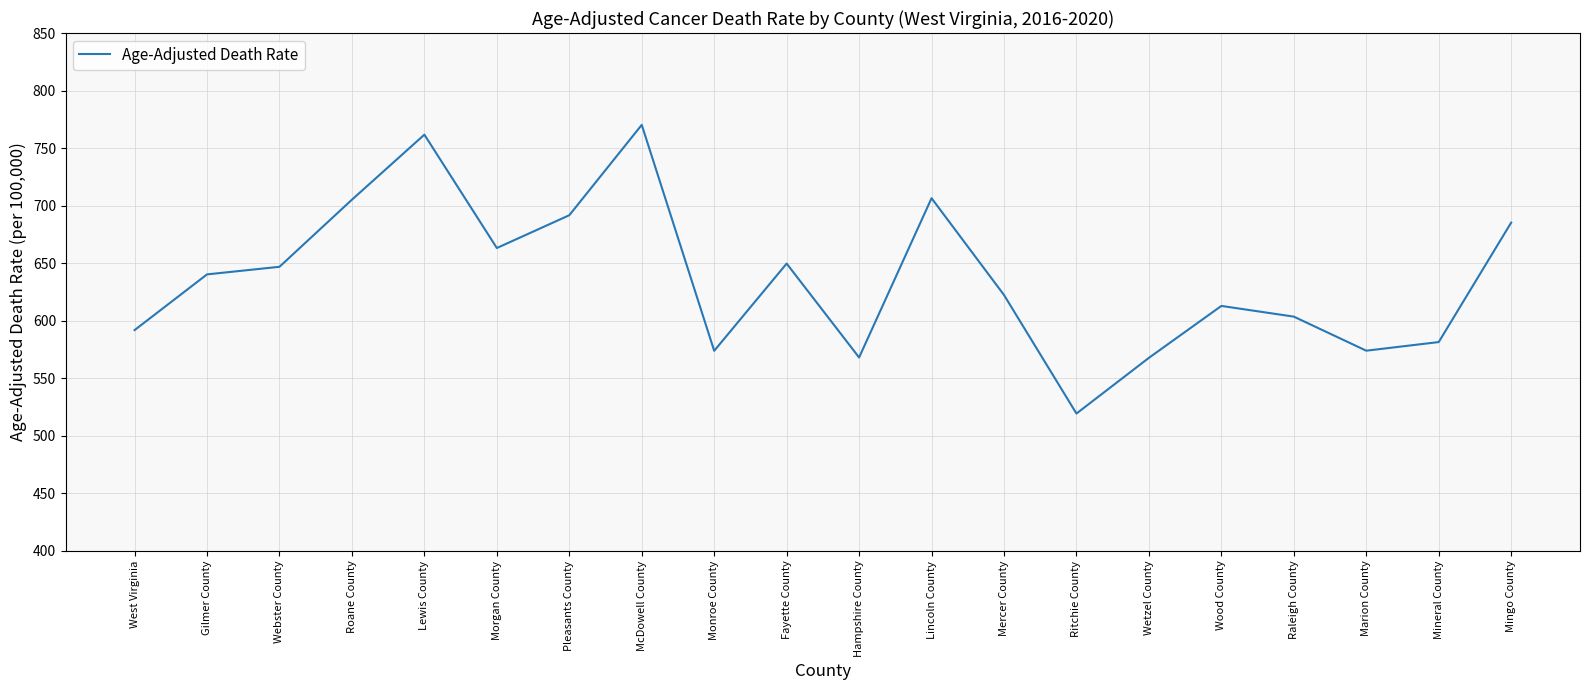

What position from the left is Mineral County?

19